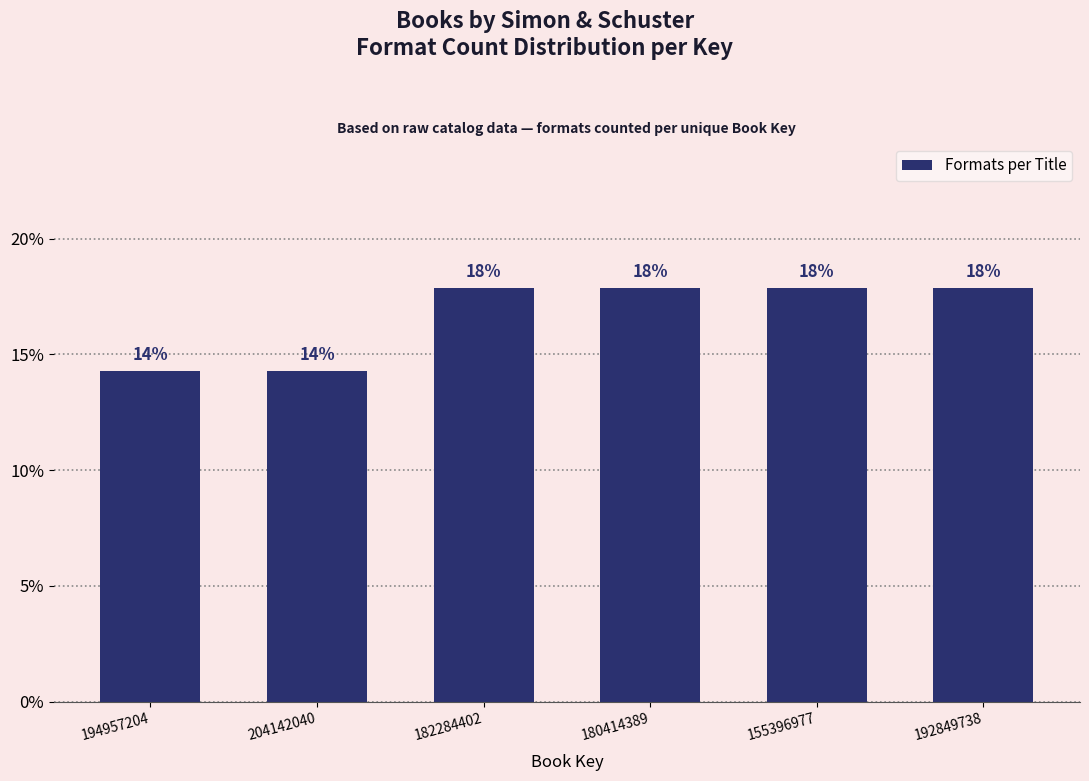

Are the bars horizontal?

No